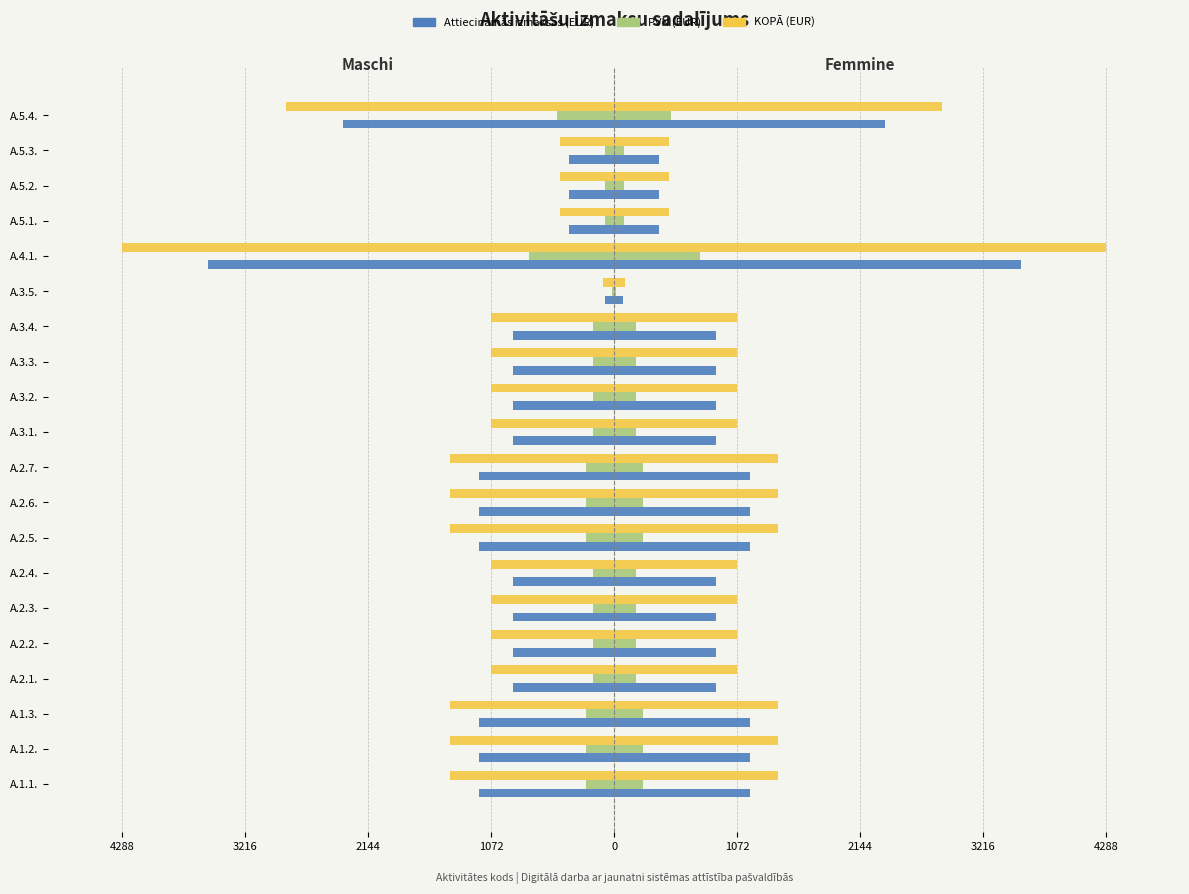

What is the value of the Attiecināmās izmaksas (EUR) (Maschi) bar at the 15th from the left?

-77.2